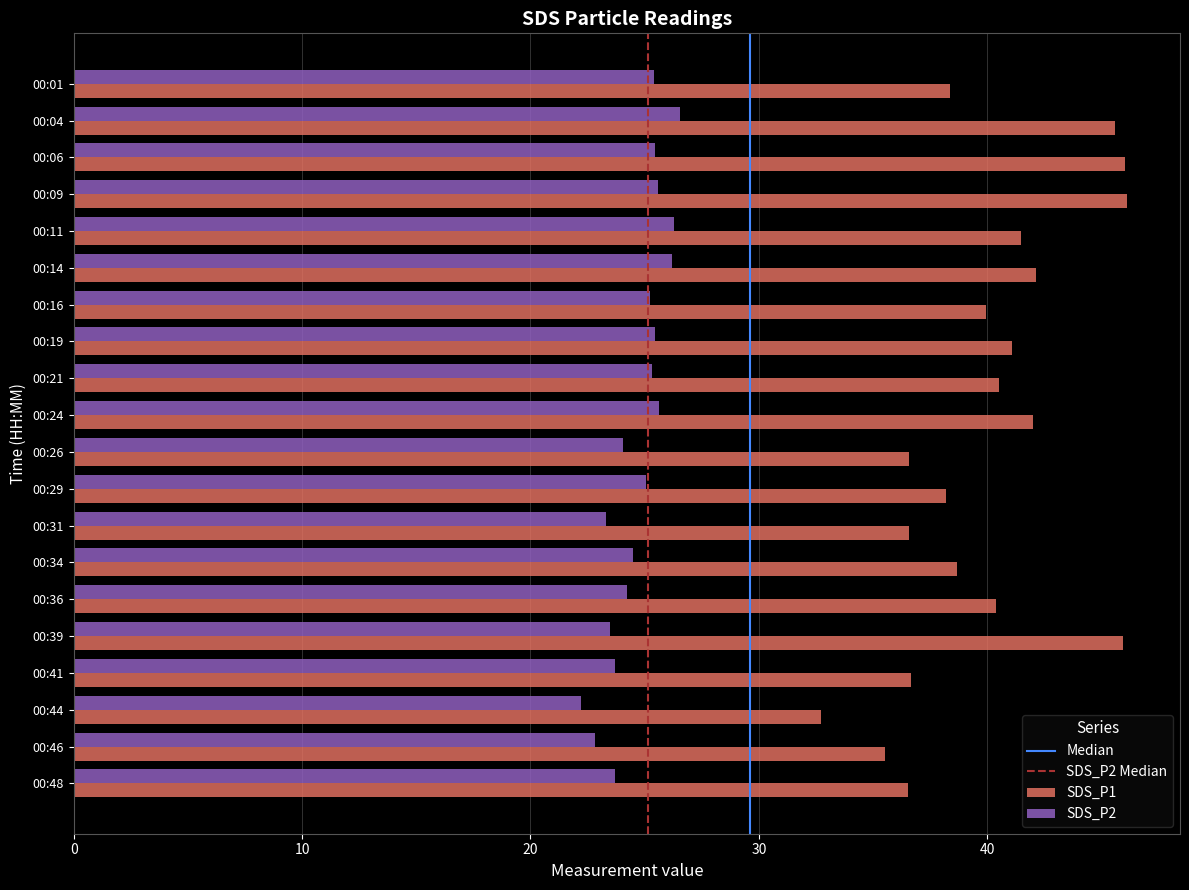

What is the difference between the highest and lowest values at 00:48?

12.8